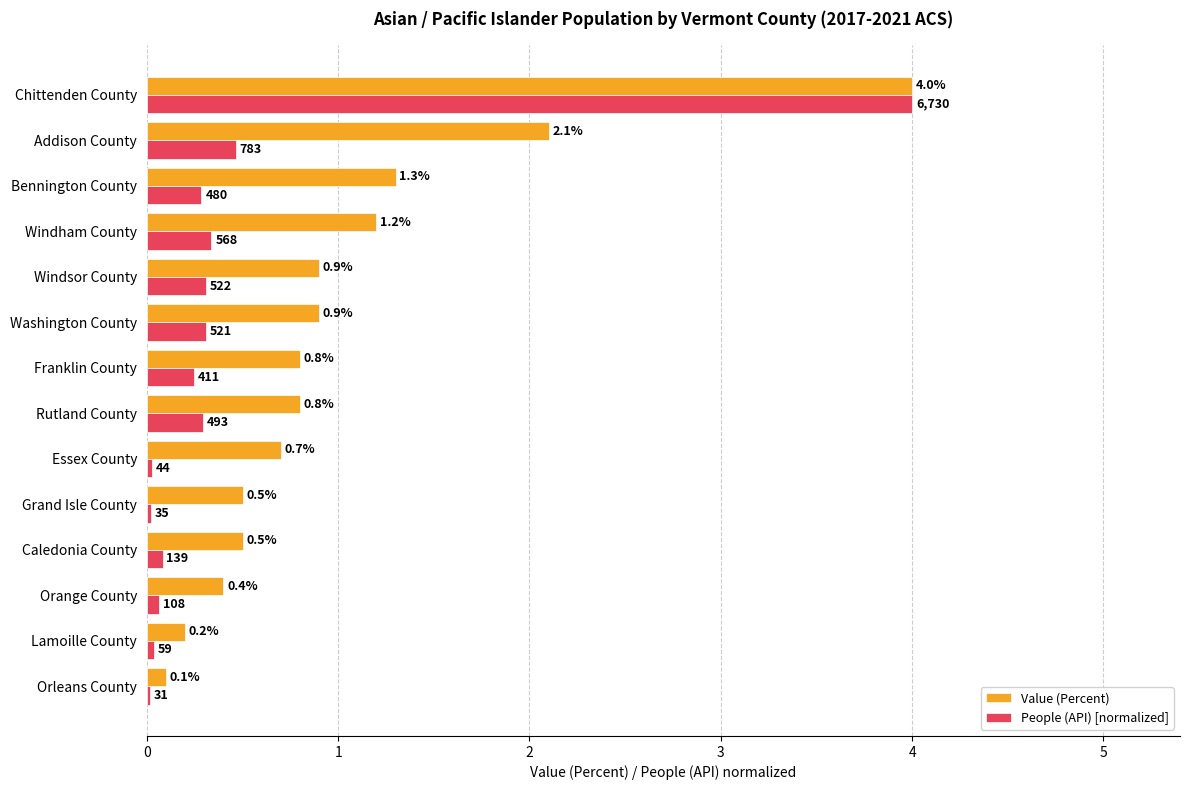

Where is People (API) [normalized] nearest to the value 2?

Addison County